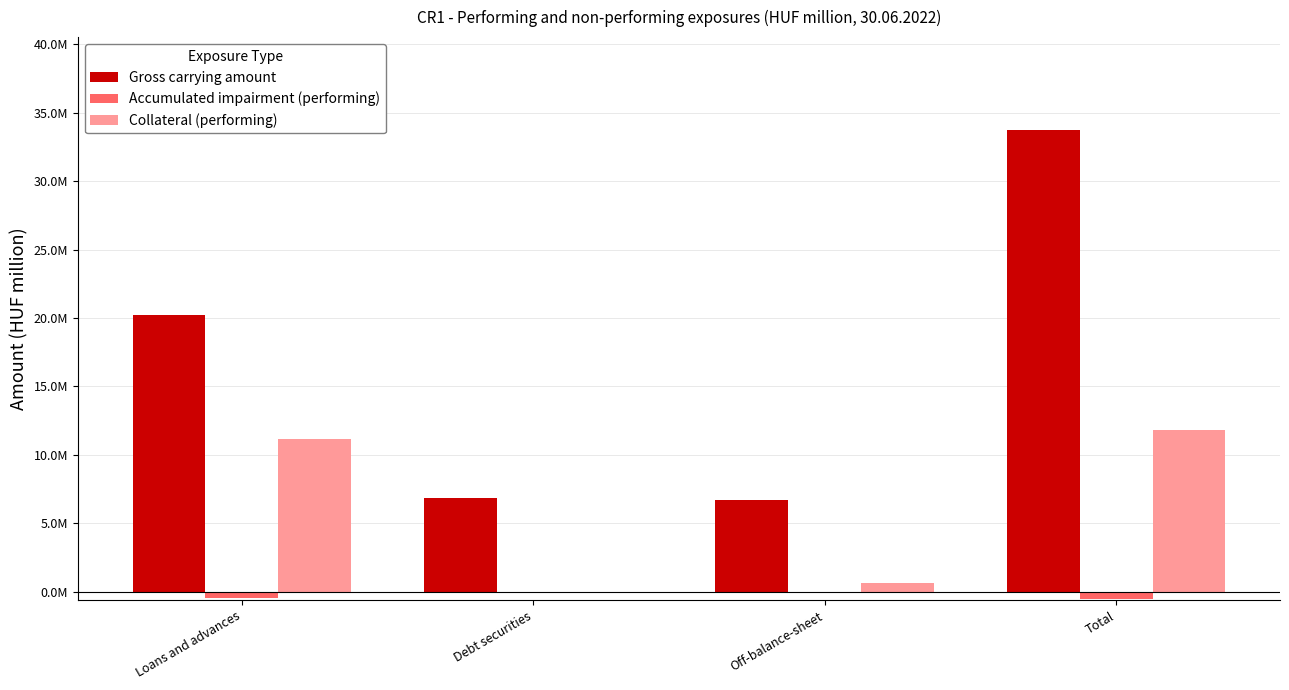

Are the bars horizontal?

No